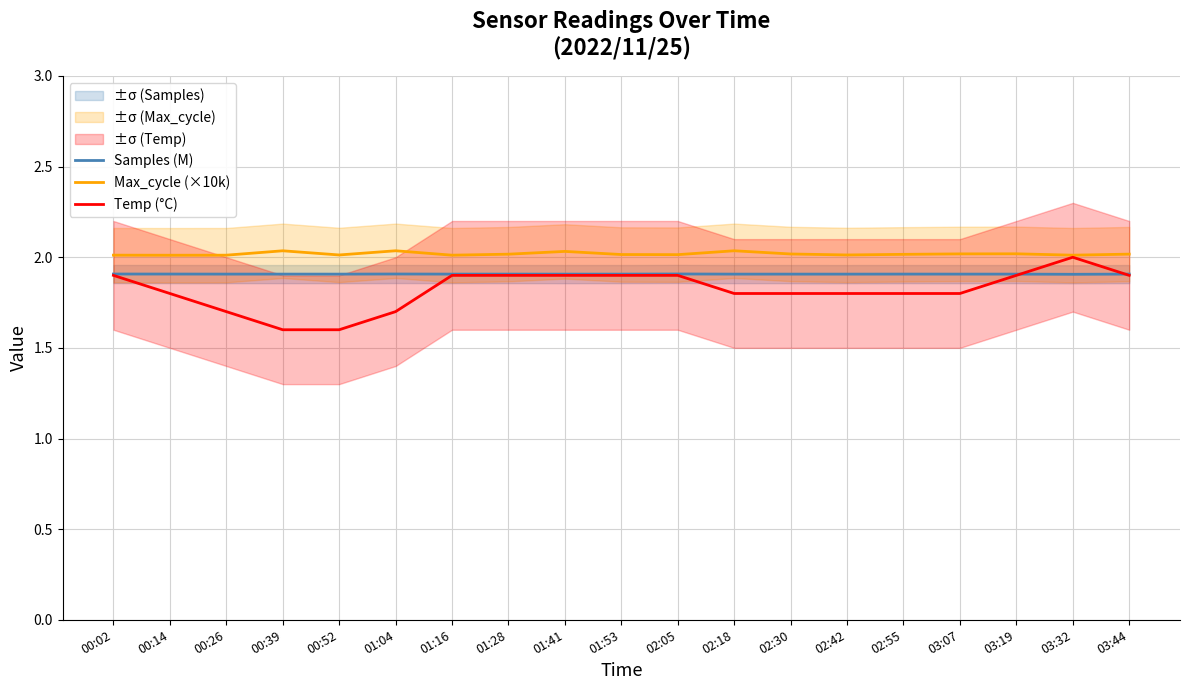

What is the total value across all series at 01:28?

5.8